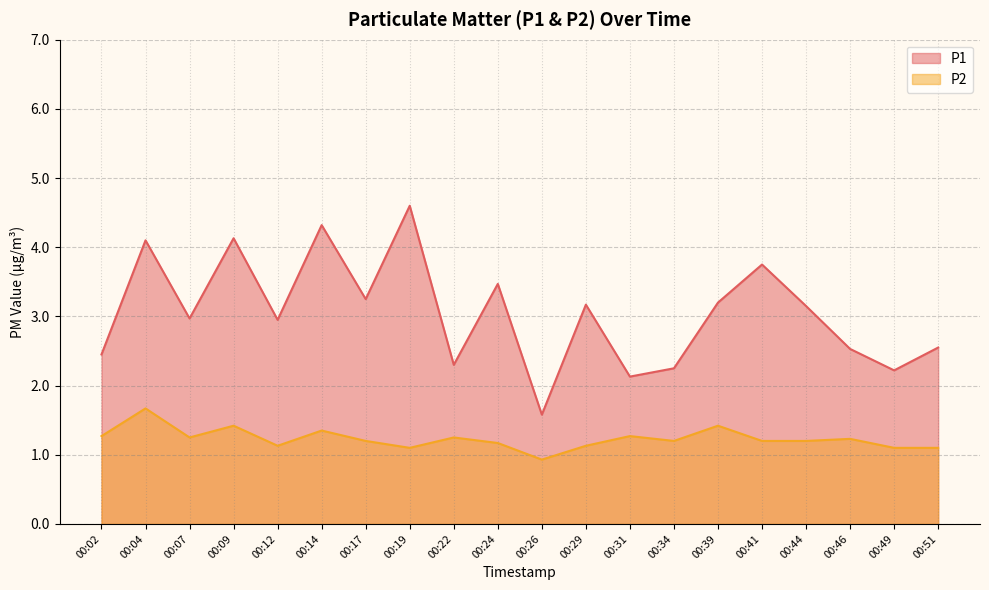

What is the difference between the P2 values at 00:19 and 00:09?

0.3